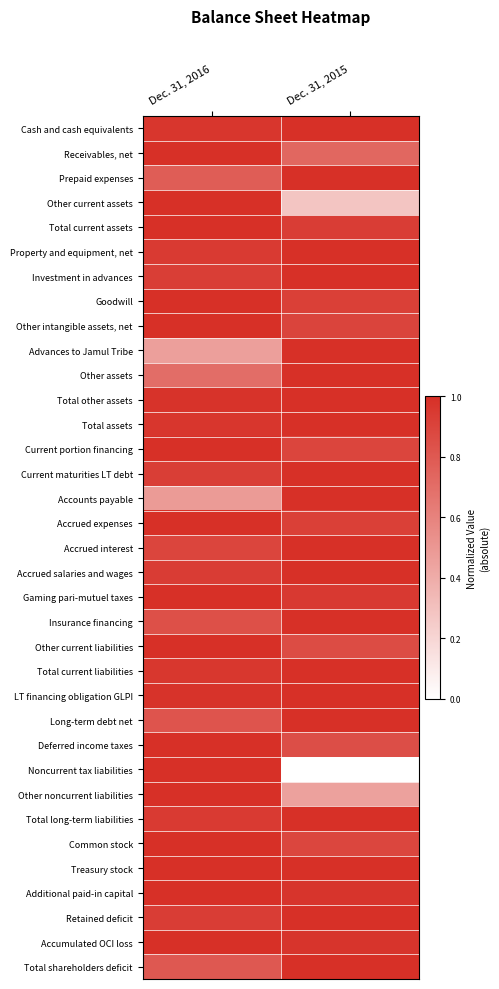

Between Dec. 31, 2015 and Dec. 31, 2016, which is larger?

Dec. 31, 2015